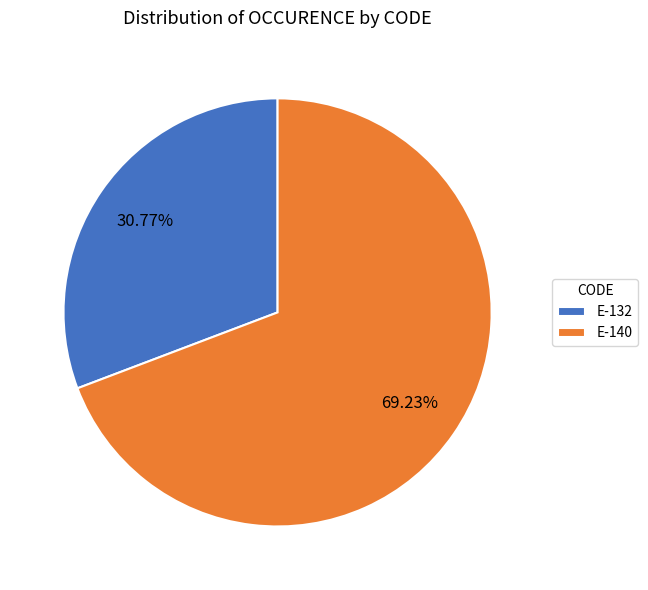

Which category has the smallest portion of the pie?

E-132